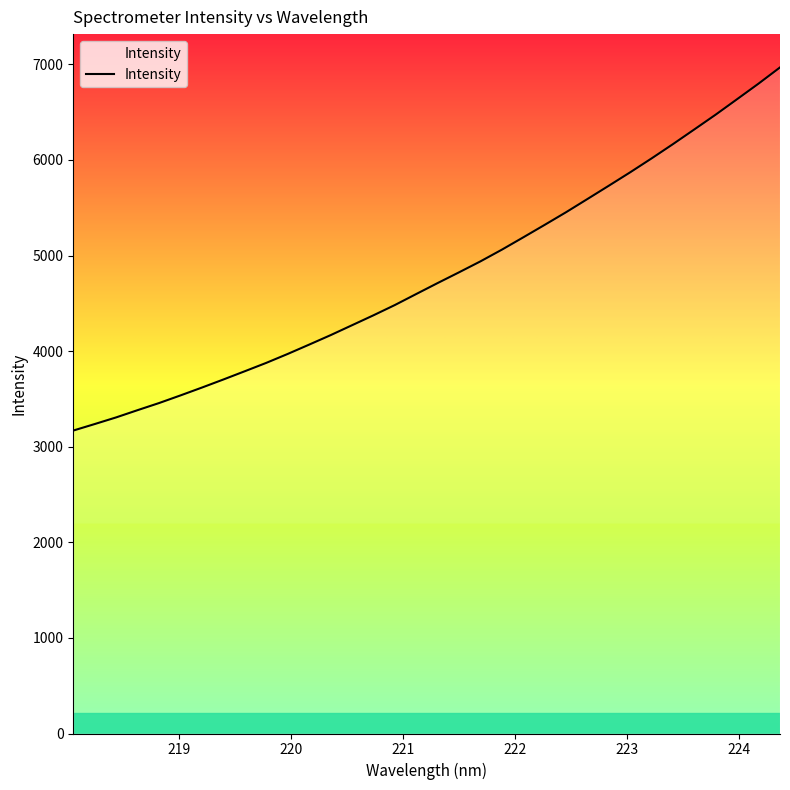

What is the smallest value displayed?

3169.4